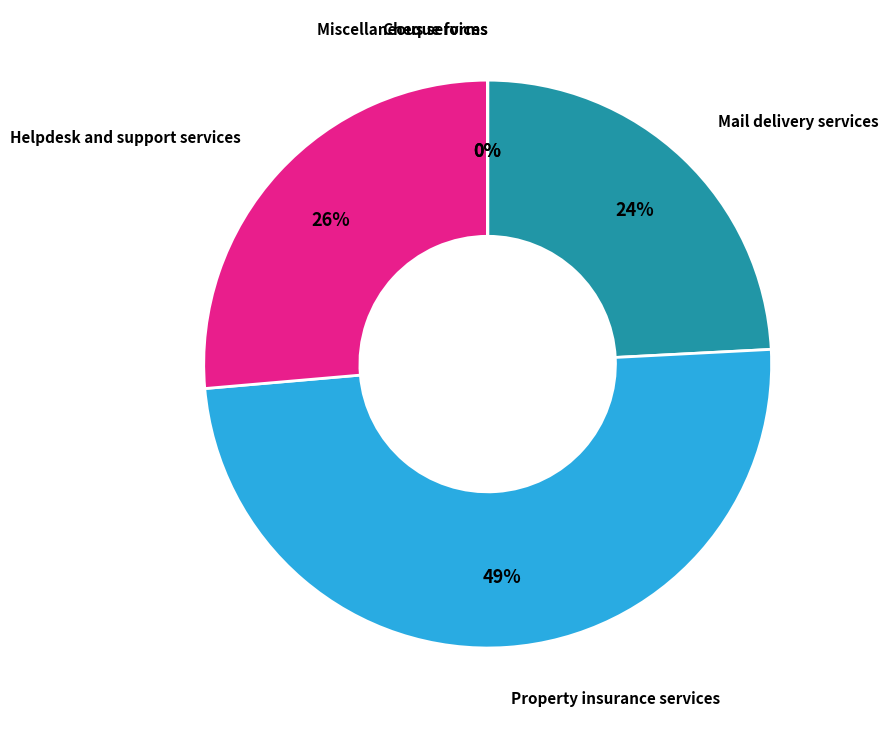

What is the ratio of the value at Mail delivery services to the value at Helpdesk and support services?

0.9